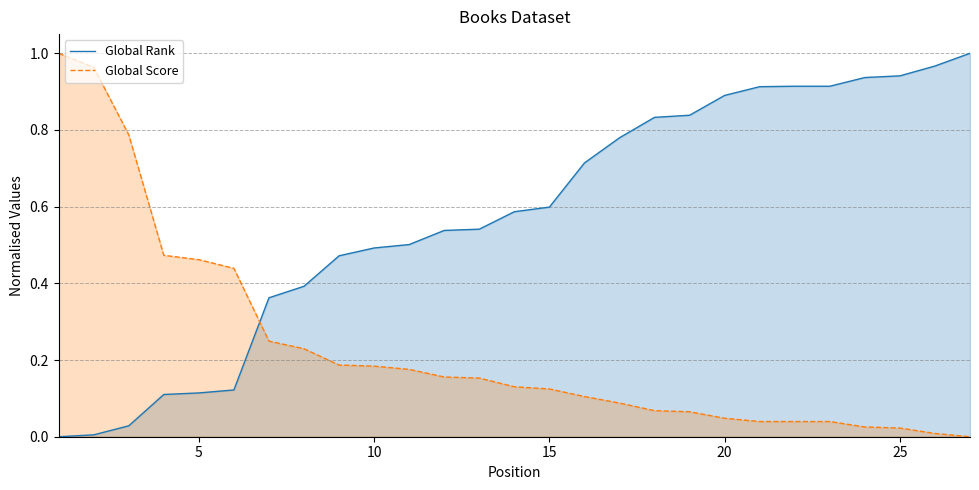

What is the value of the Global Score point at the 6th from the left?

0.4